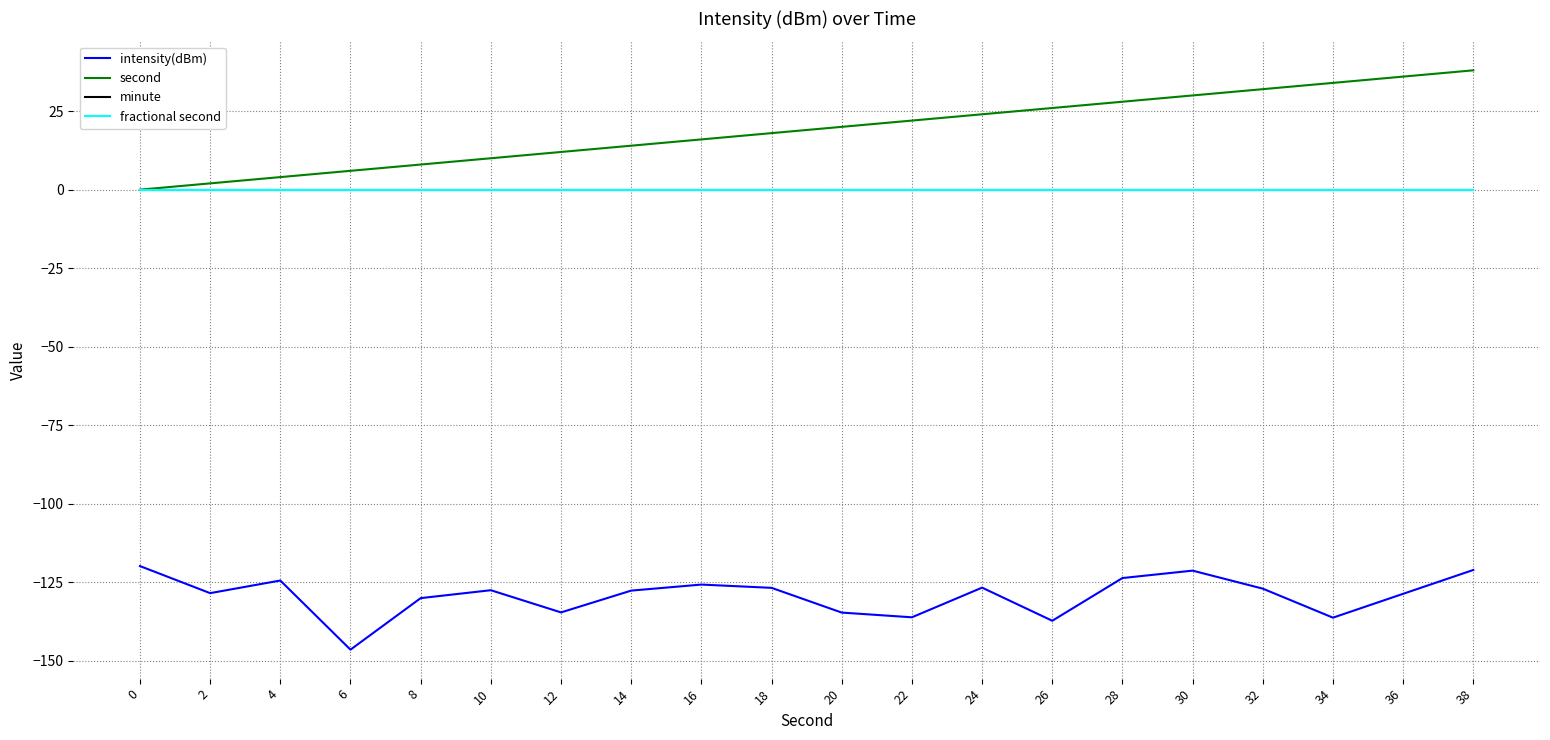

Does the chart have visible grid lines?

Yes